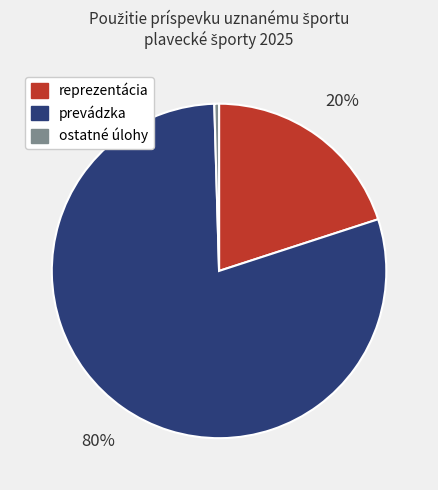

Which slice is the smallest?

ostatné úlohy